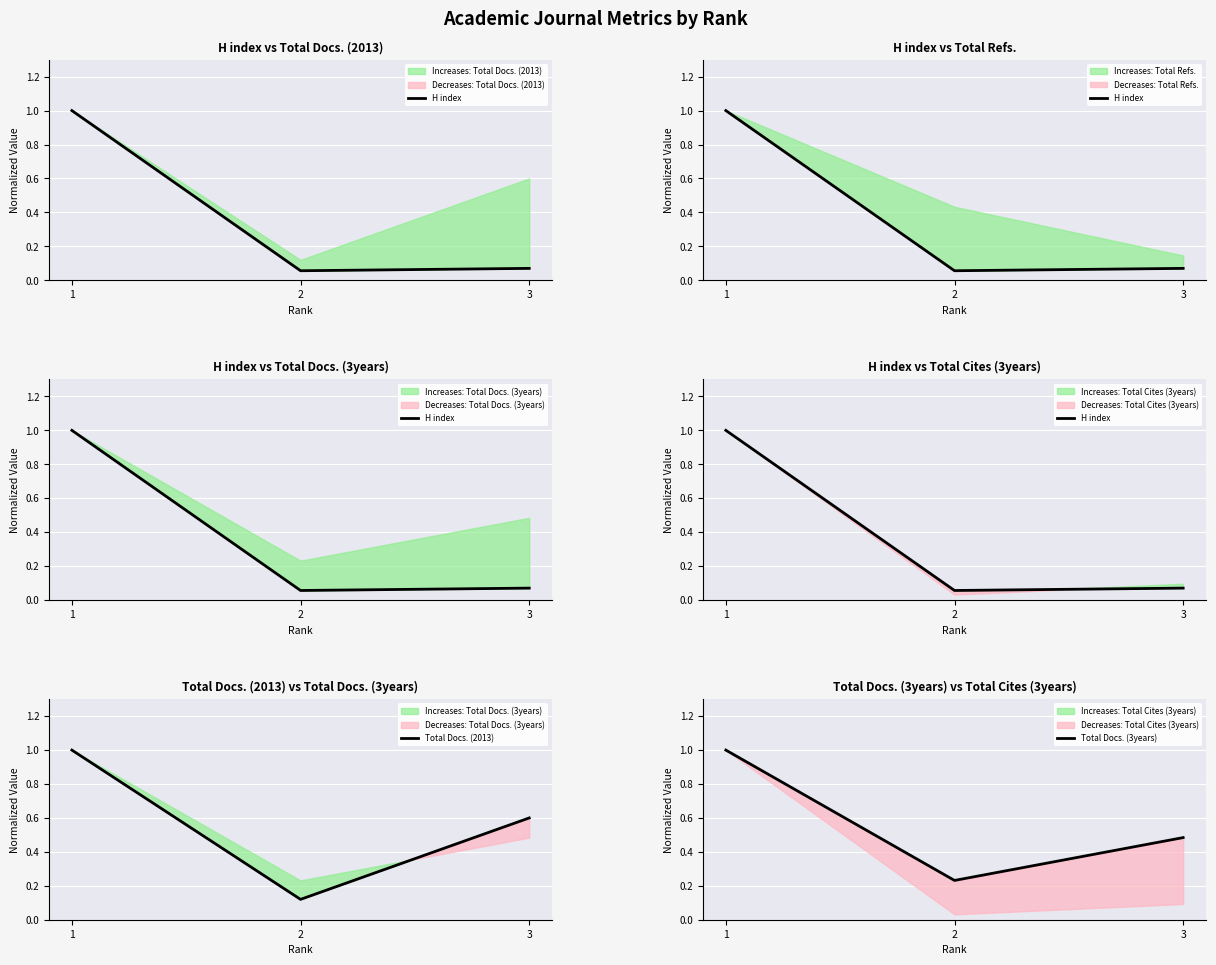

The Total Docs. (2013) series shows 0.3 at 1. True or false?

False